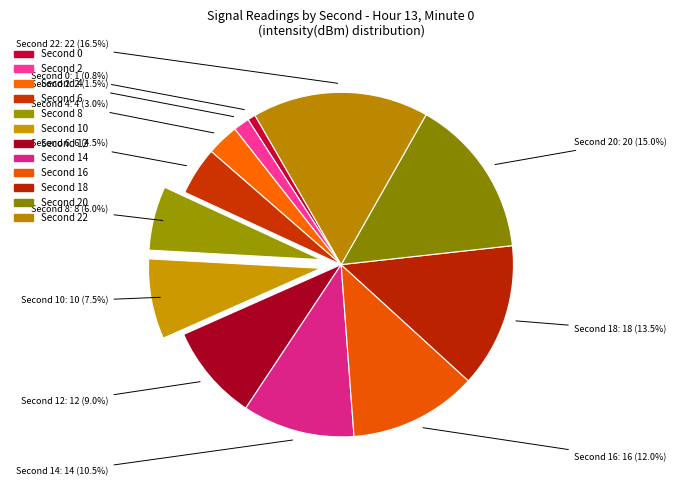

What is the largest slice in the pie chart?

Second 22